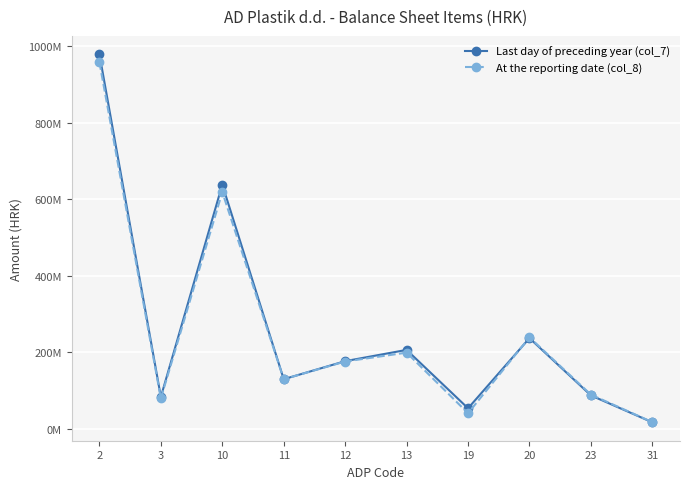

Reading left to right, what are all the values shown in this chart?

Last day of preceding year (col_7): 2=978056810	3=84089683	10=637973635	11=130283873	12=177405514	13=206776858	19=54405826	20=237455542	23=88026941	31=17813341
At the reporting date (col_8): 2=957299970	3=80242392	10=618665718	11=130283873	12=176491506	13=199684654	19=41553300	20=239450033	23=90021432	31=18217218